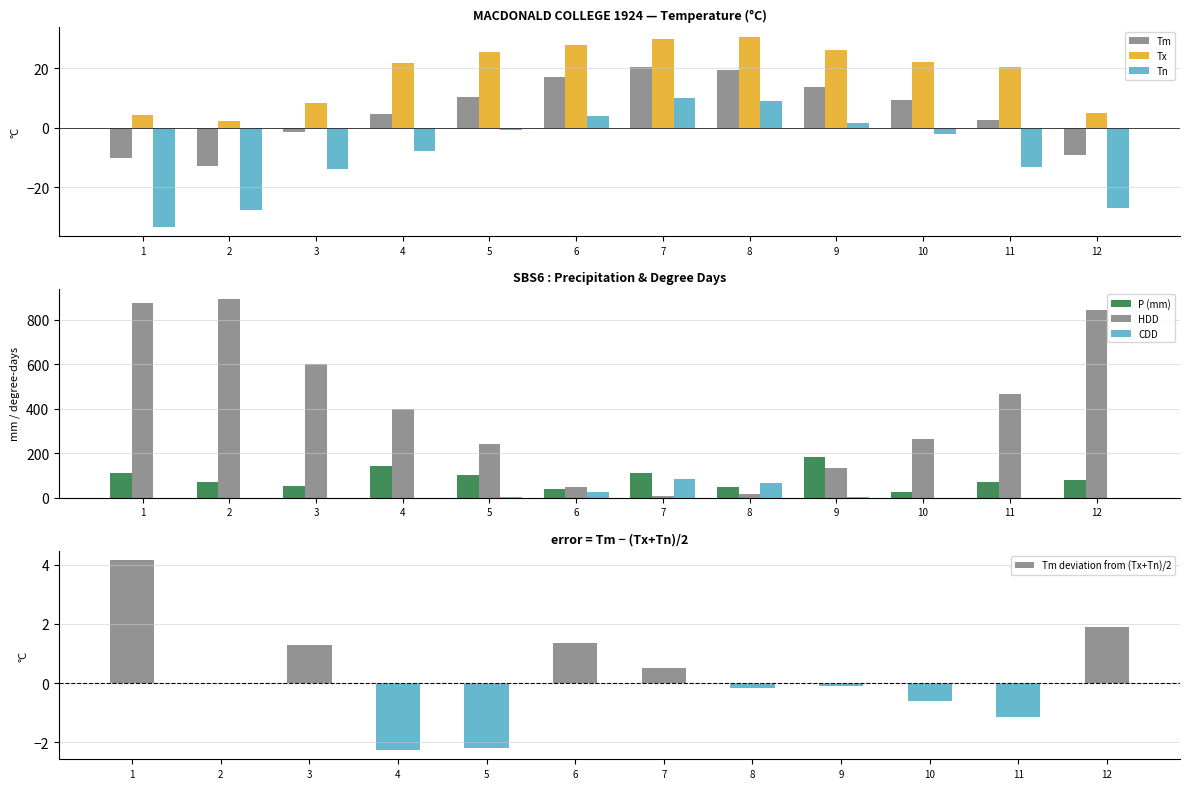

At which category does the chart reach its minimum across all series?

1